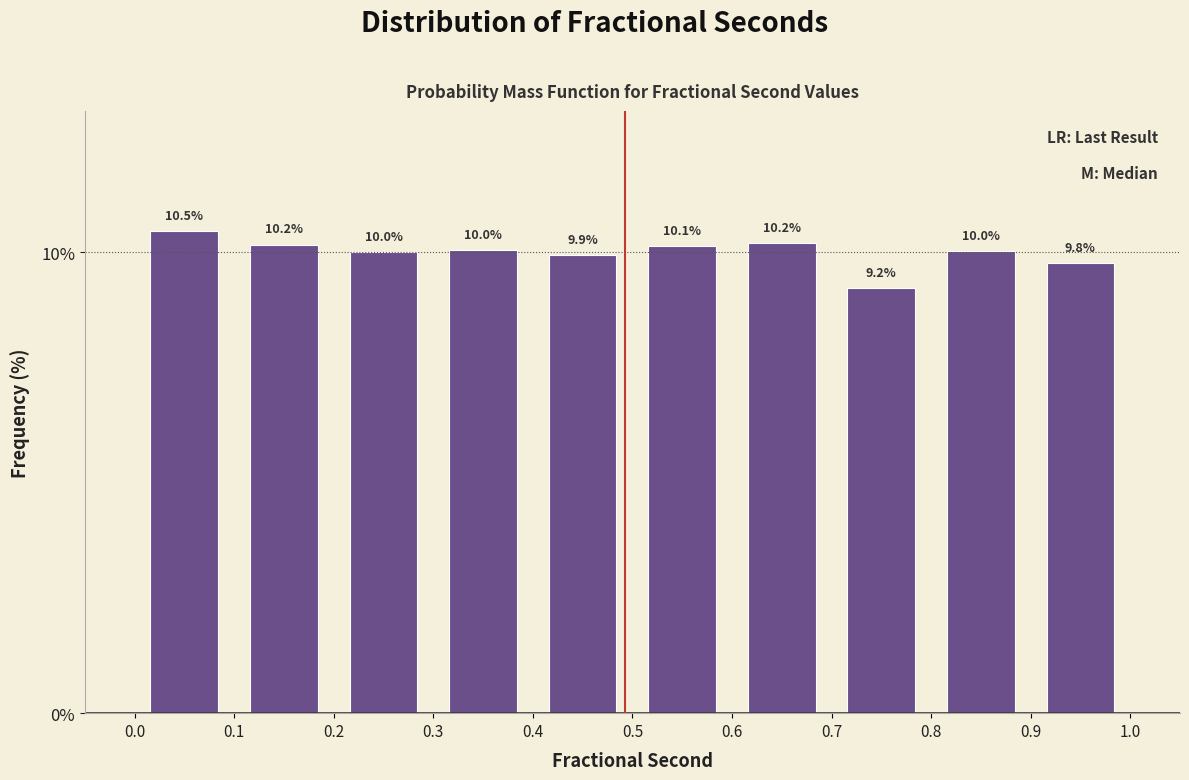

Which range on the x-axis has the tallest bar?

0.0 to 0.1